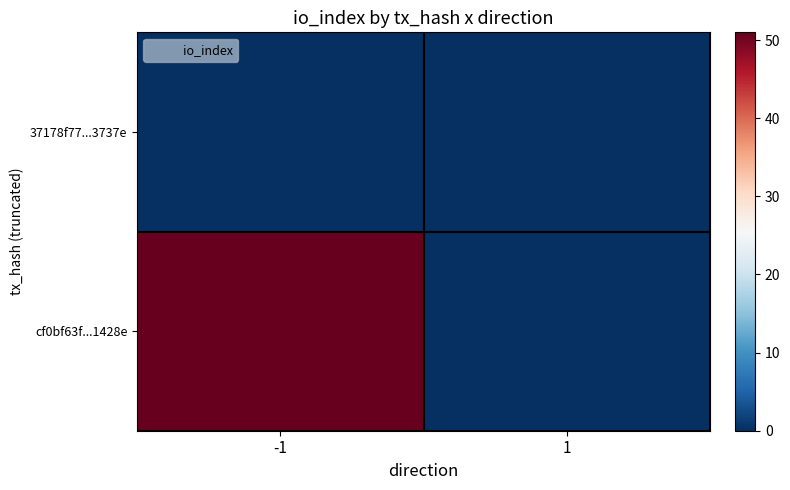

Which series changed the most between -1 and 1?

cf0bf63f...1428e